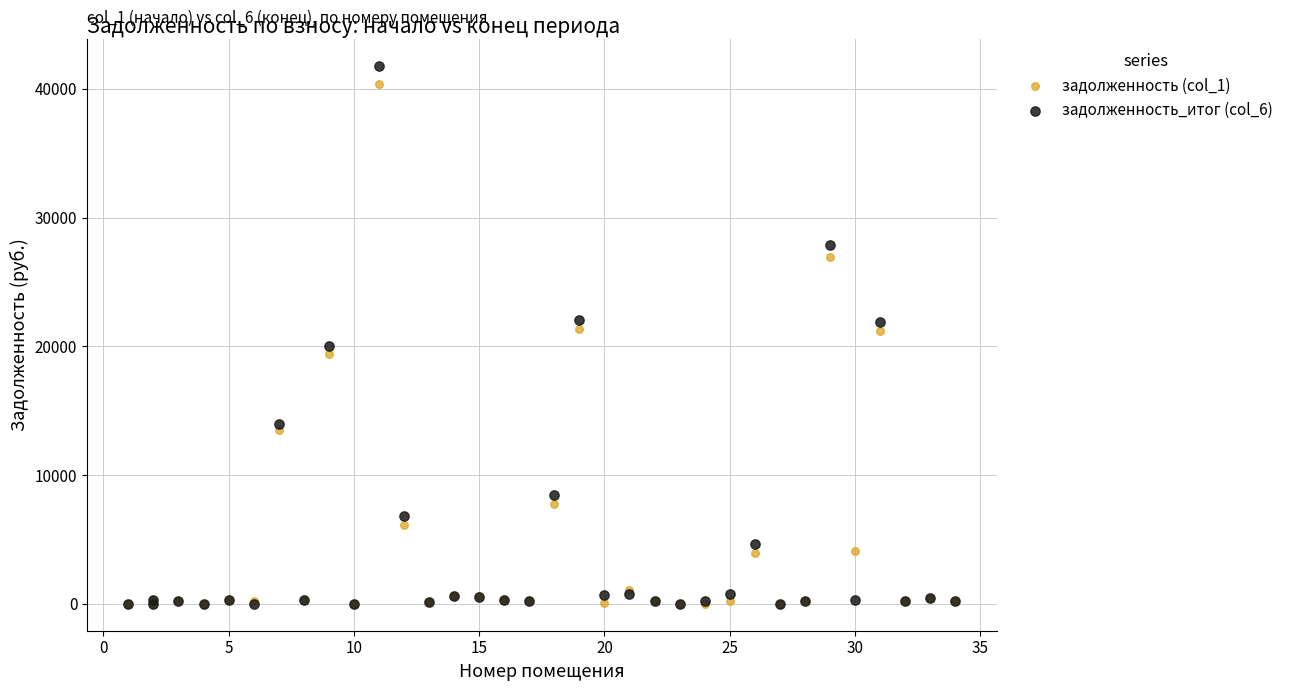

Which series contains the highest Y value?

задолженность_итог (col_6)